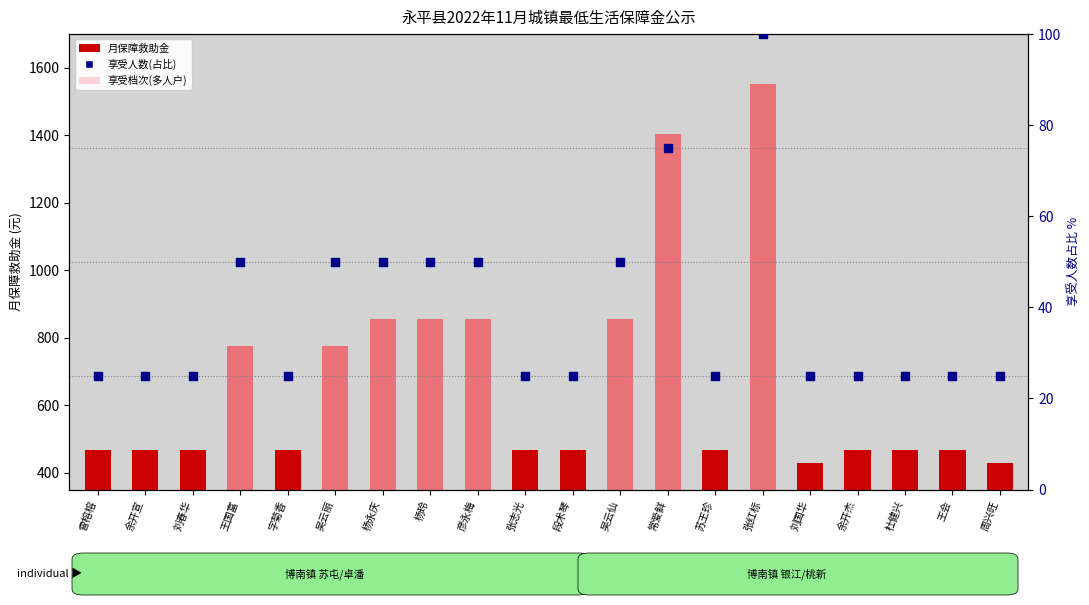

At which category is the sum across all series the highest?

张红标